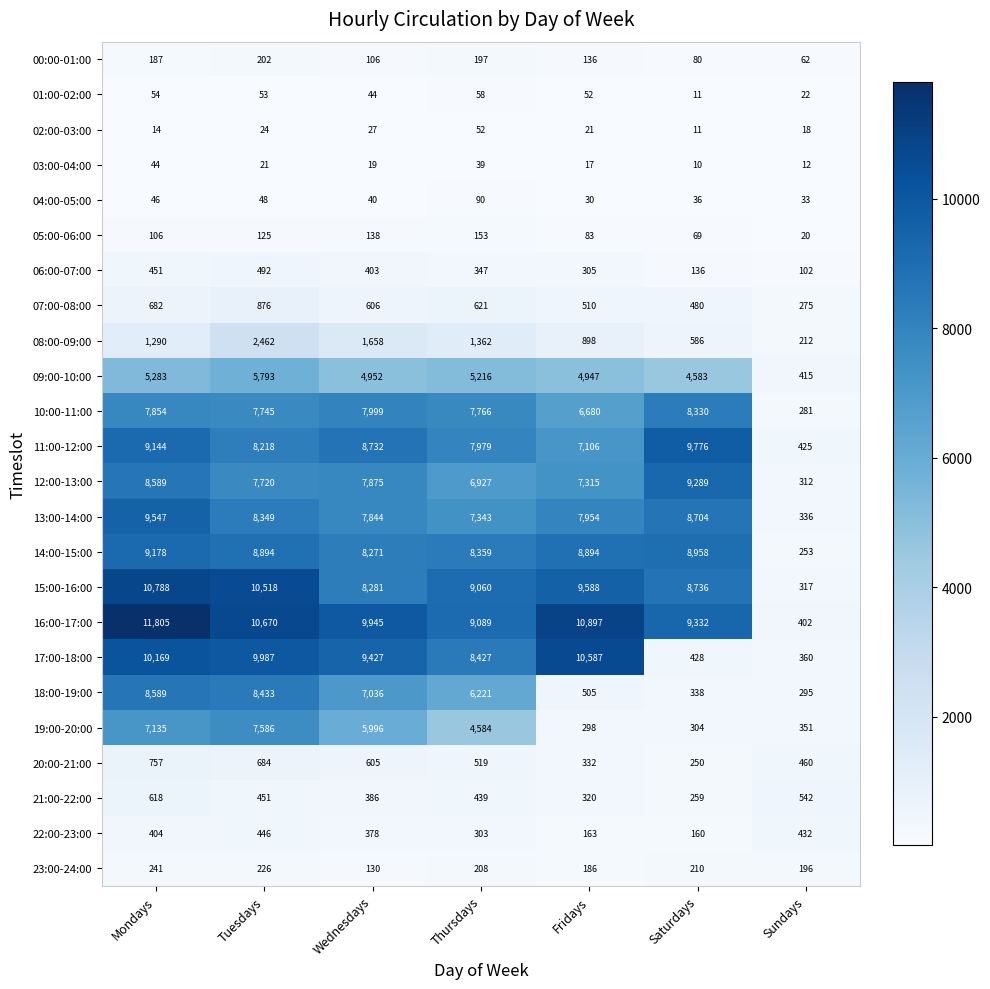

At which category is the sum across all series the highest?

Mondays